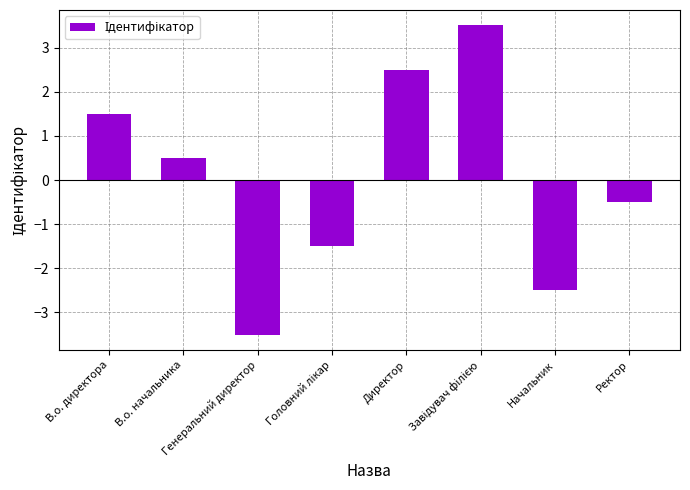

What is the value of the 8th bar from the left?

-0.5